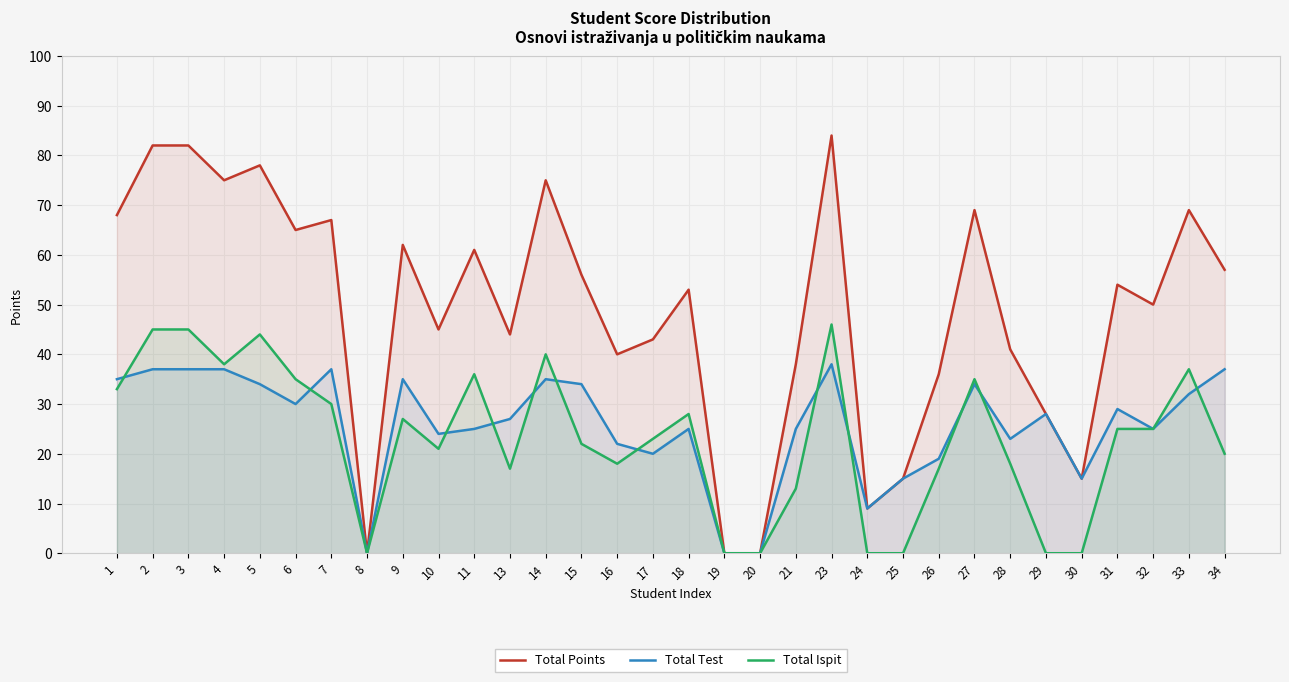

Where does the Total Test series first go above 28?

1